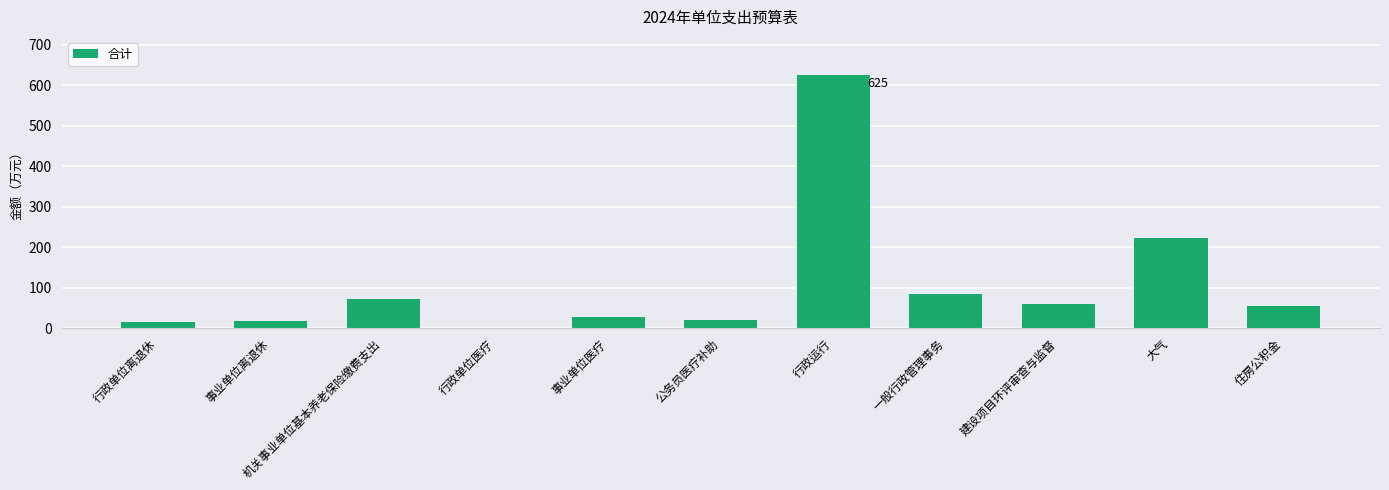

The chart shows a value of 625.3 at 行政运行. True or false?

True